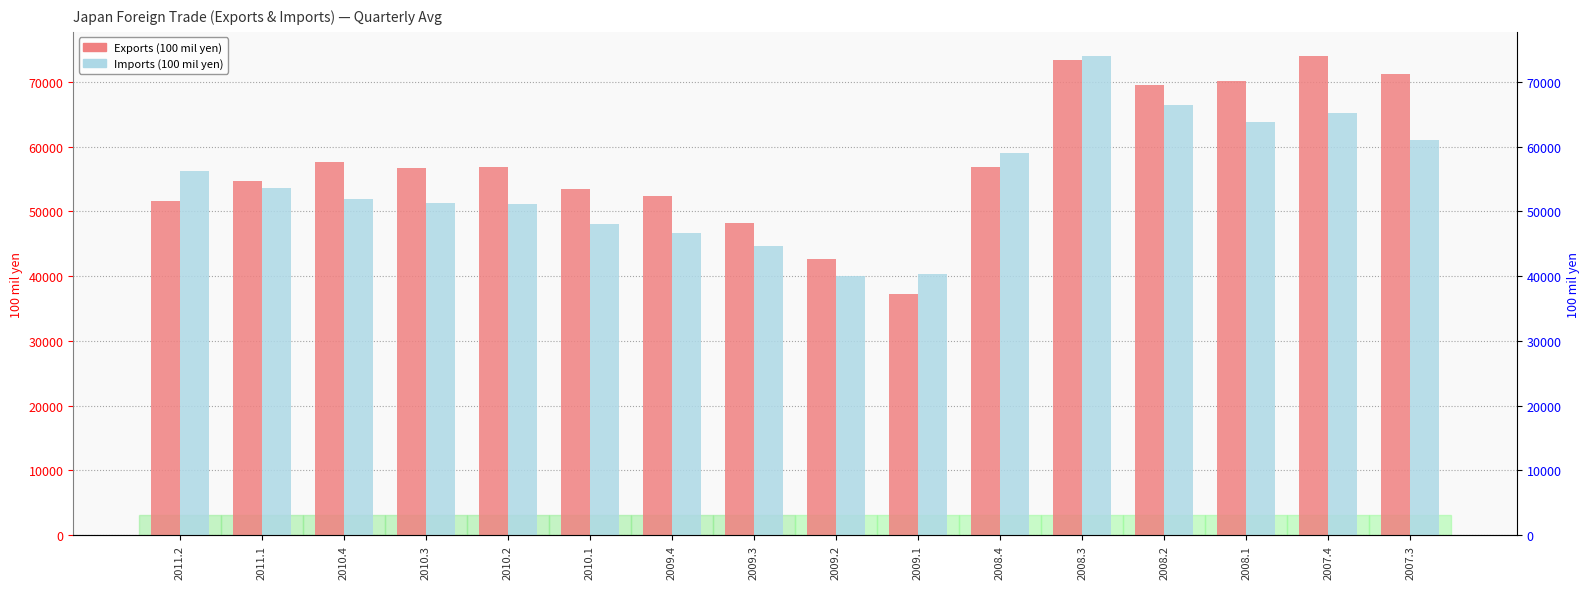

What is the difference between the second highest and second lowest values in the Exports series?

30760.3